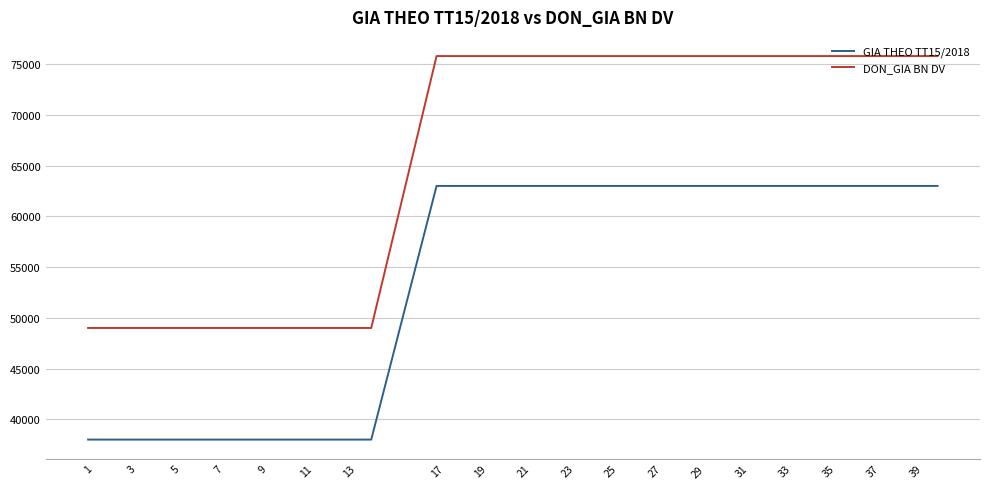

Rank the series by their maximum value, from highest to lowest.

DON_GIA BN DV, GIA THEO TT15/2018